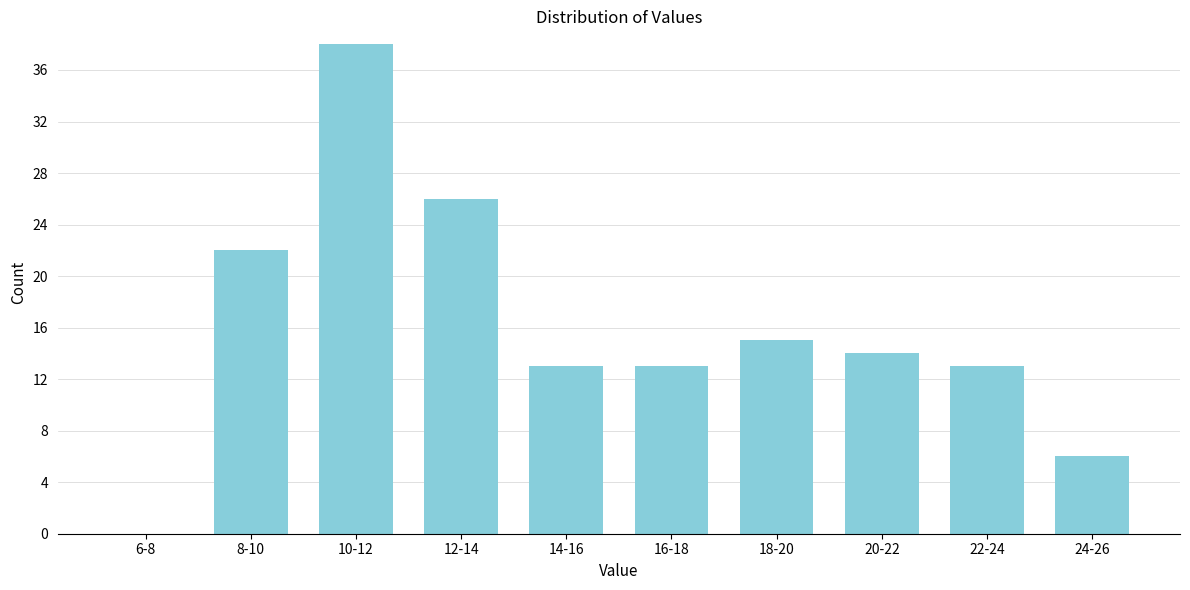

Reading left to right, what are all the values shown in this chart?

6-8=0	8-10=22	10-12=38	12-14=26	14-16=13	16-18=13	18-20=15	20-22=14	22-24=13	24-26=6